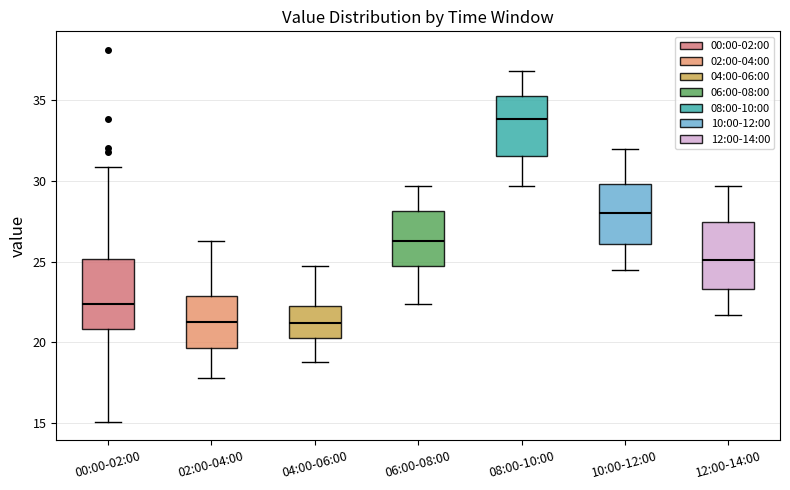

Reading left to right, read every box against the y-axis: the position of its median line, the range the box covers, and the ends of its whiskers. The values are not printed on the chart, so give them approximately, as read against the axis.

00:00-02:00: median 22.5, box 21.0 to 25.0, whiskers 15.0 to 31.0
02:00-04:00: median 21.5, box 19.5 to 23.0, whiskers 18.0 to 26.5
04:00-06:00: median 21.0, box 20.5 to 22.0, whiskers 19.0 to 24.5
06:00-08:00: median 26.5, box 25.0 to 28.0, whiskers 22.5 to 29.5
08:00-10:00: median 34.0, box 31.5 to 35.5, whiskers 29.5 to 37.0
10:00-12:00: median 28.0, box 26.0 to 30.0, whiskers 24.5 to 32.0
12:00-14:00: median 25.0, box 23.5 to 27.5, whiskers 21.5 to 29.5